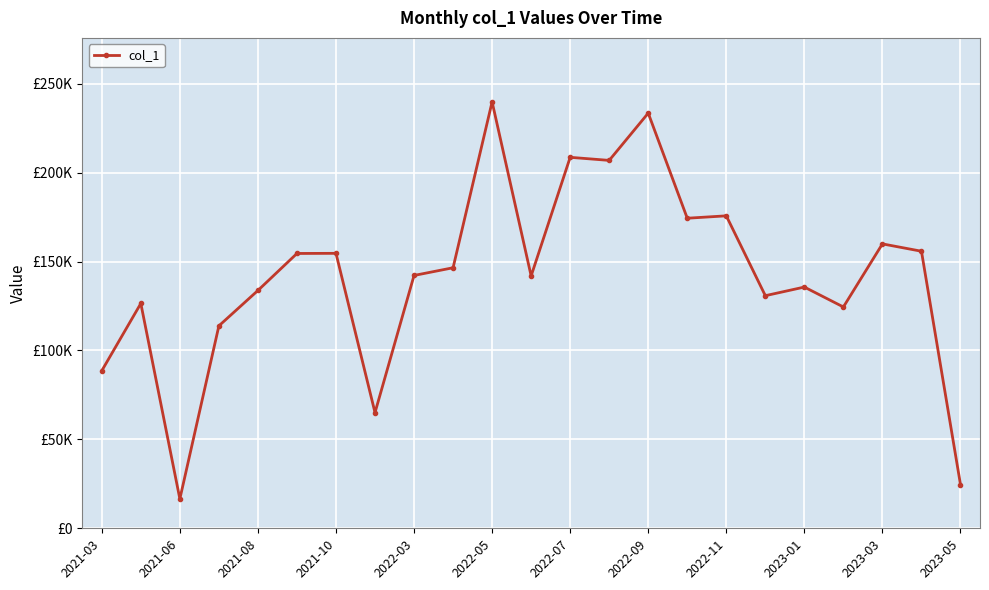

Does the chart have visible grid lines?

Yes